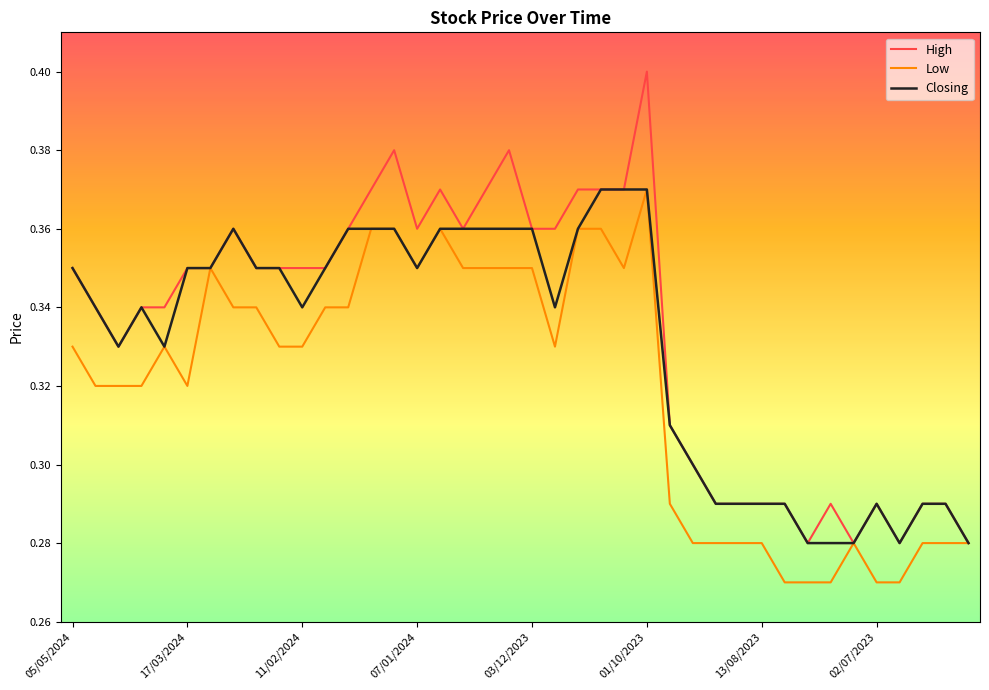

List the series in order of their overall mean, lowest first.

Low, Closing, High